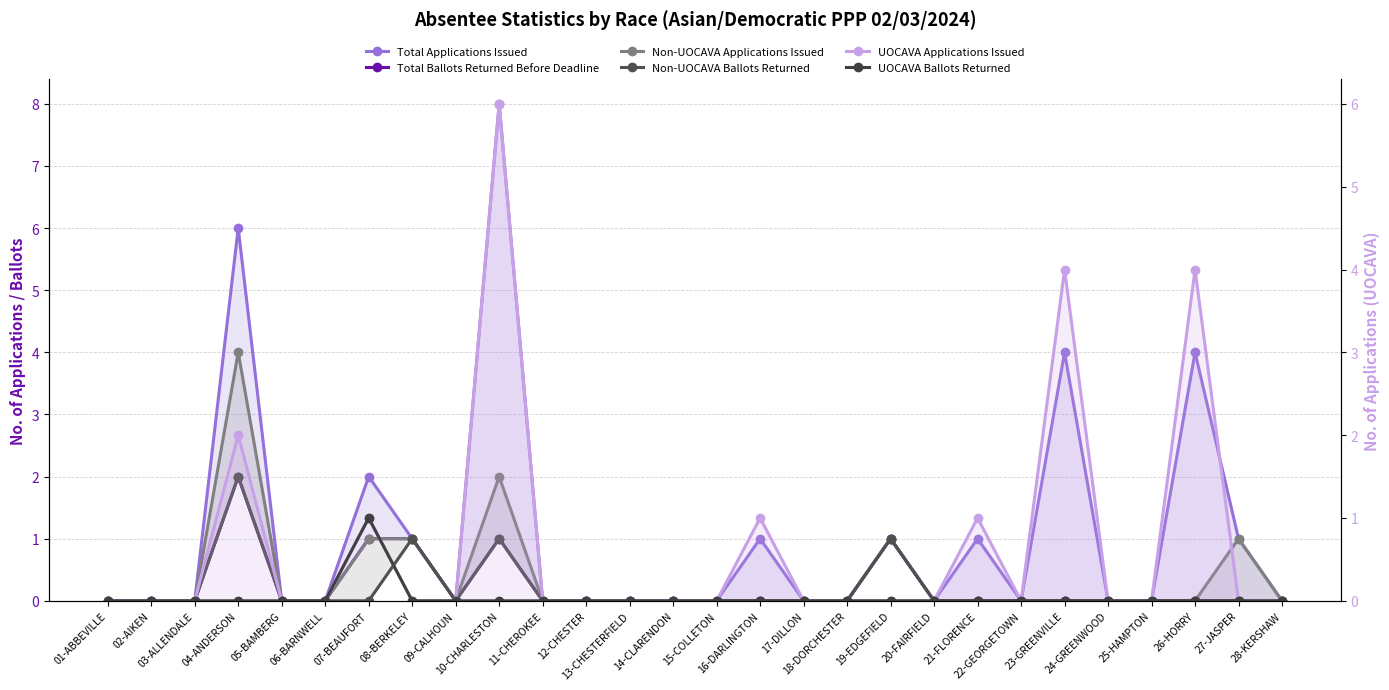

Which series changed the most between 19-EDGEFIELD and 21-FLORENCE?

Total Ballots Returned Before Deadline